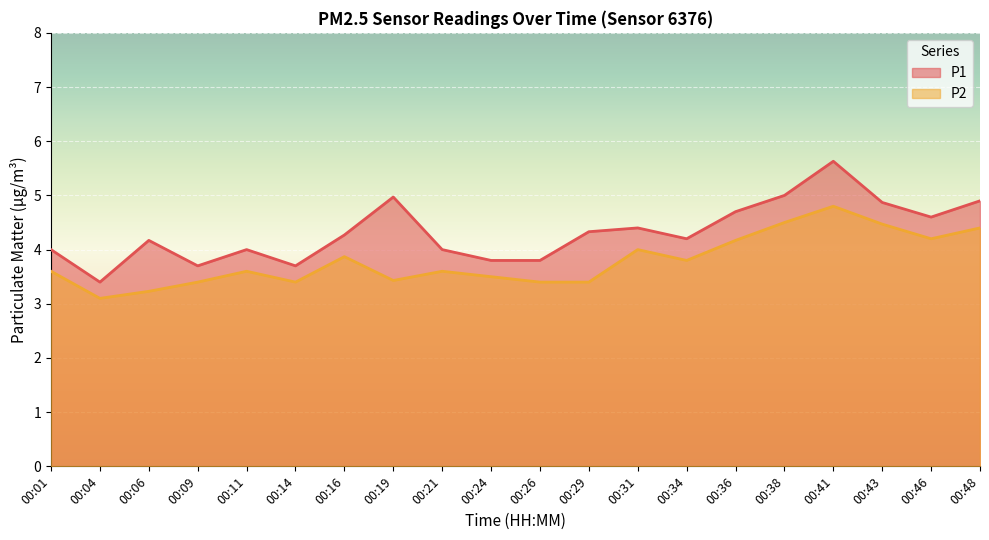

At which category is the sum across all series the highest?

00:41